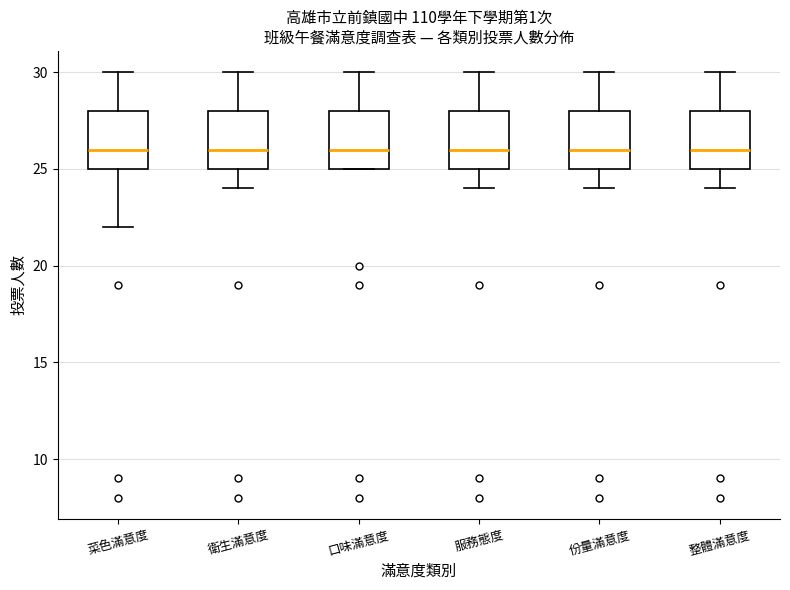

Where is the upper edge of the box for 口味滿意度 on the y-axis? The values are not printed on the chart, so give them approximately, as read against the axis.

28